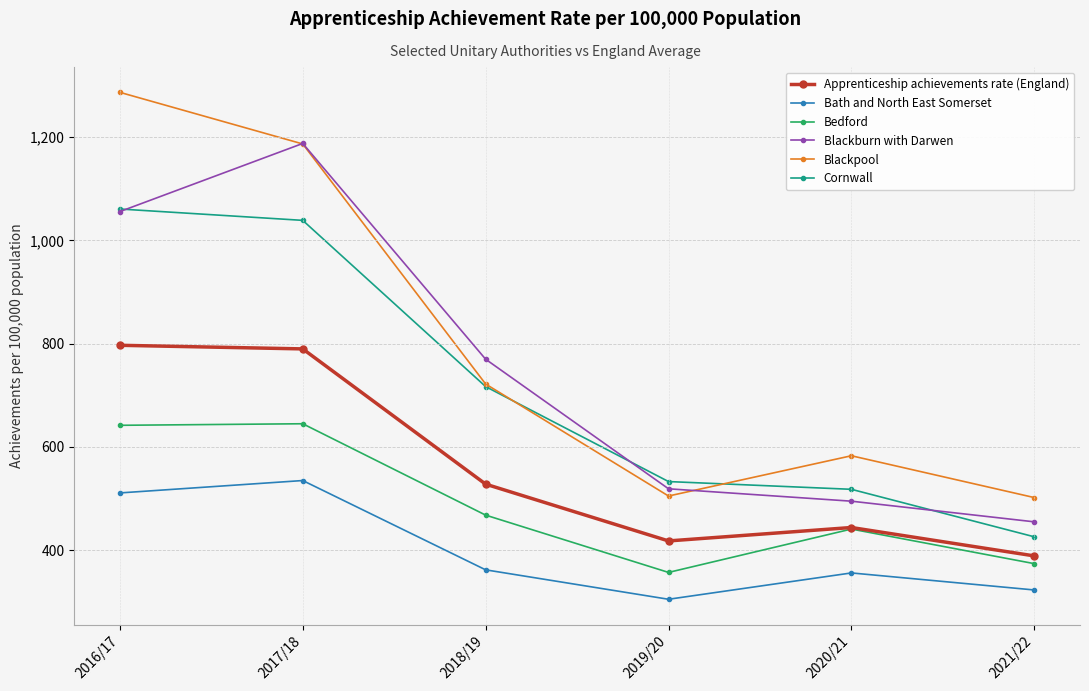

Which category has the lowest value across all series?

2019/20